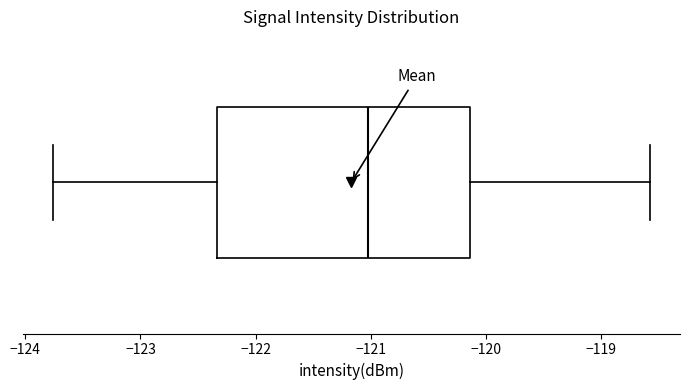

Transcribe this box plot: give where the median line is, the range the box spans, and where the two whiskers end, as read against the x-axis. The values are not printed on the chart, so give them approximately, as read against the axis.

median -121.0, box -122.3 to -120.1, whiskers -123.8 to -118.6